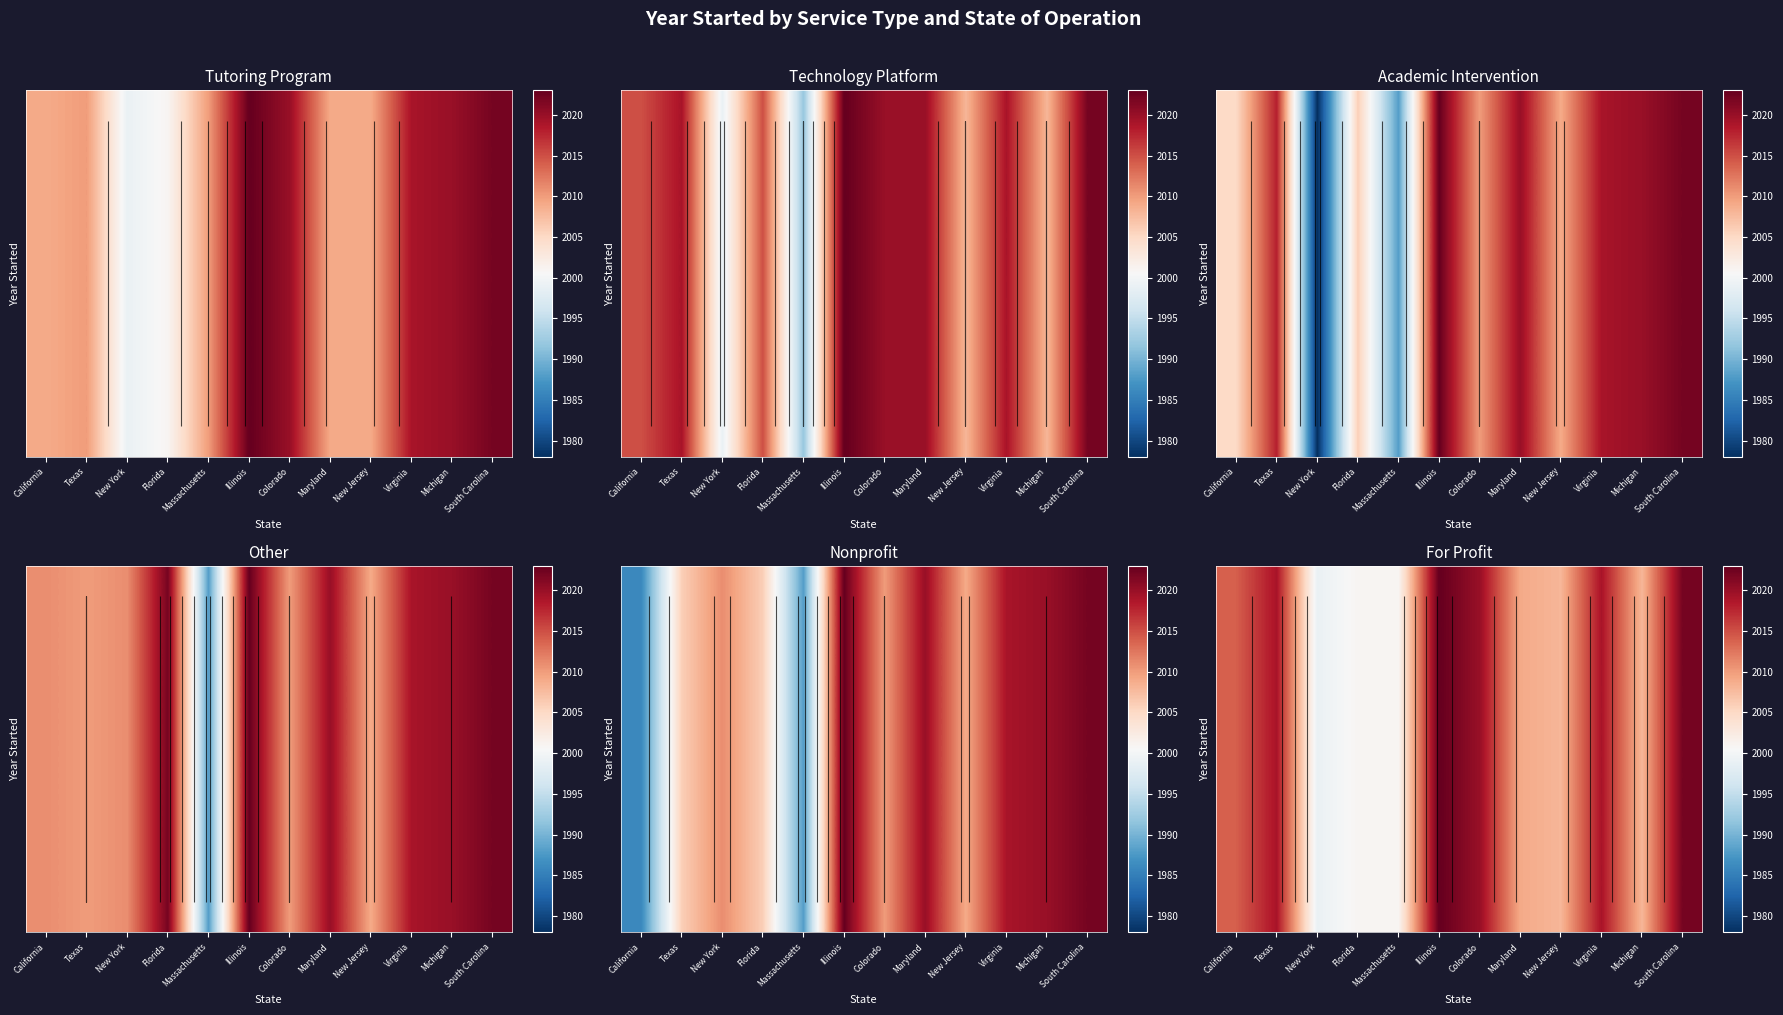

At how many categories does at least one series exceed 1999?

11